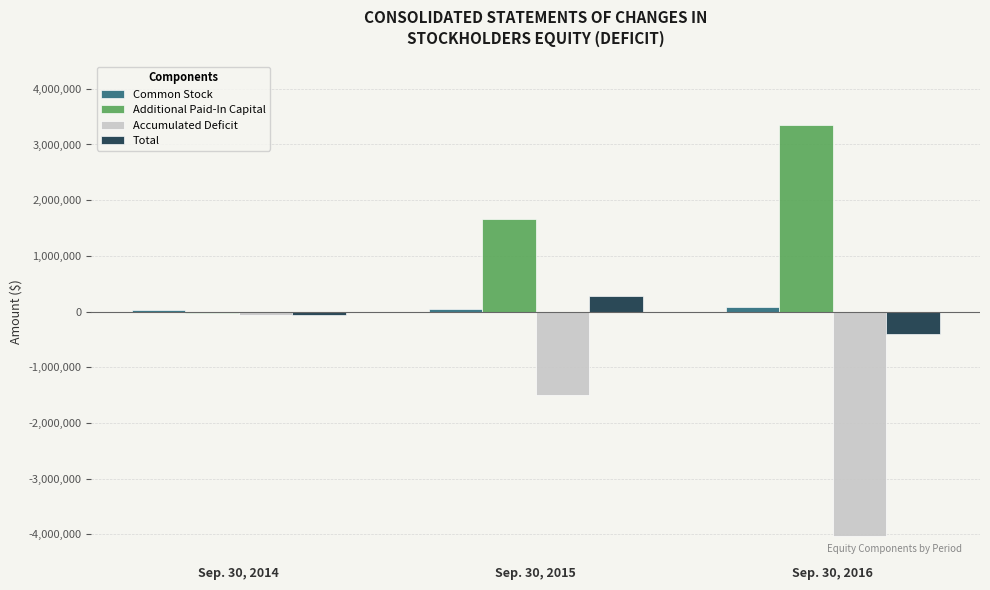

What is the difference between the Additional Paid-In Capital values at Sep. 30, 2015 and Sep. 30, 2016?

1696855